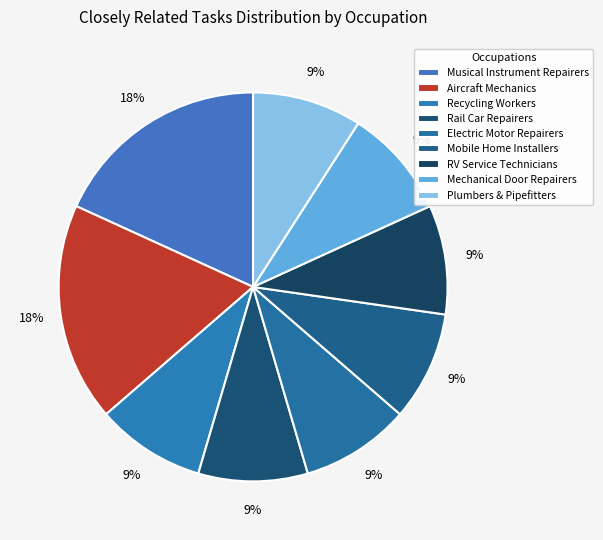

To the nearest percent, what is the difference between the largest and smallest slice percentages?

9%